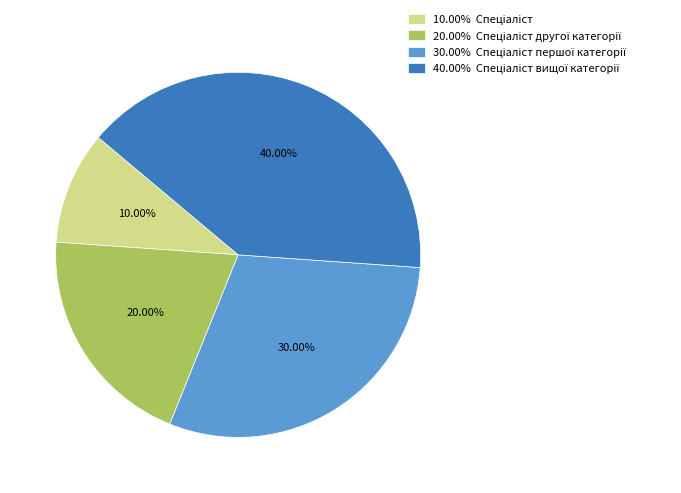

Count the number of slices in the pie.

4